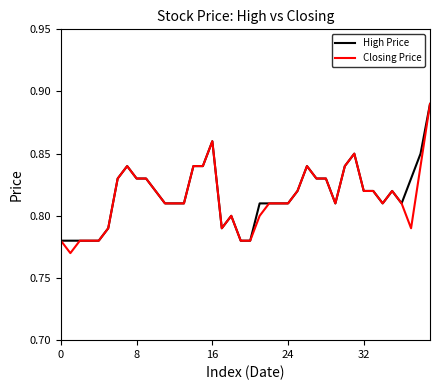

True or false: High Price and Closing Price intersect in this chart.

False